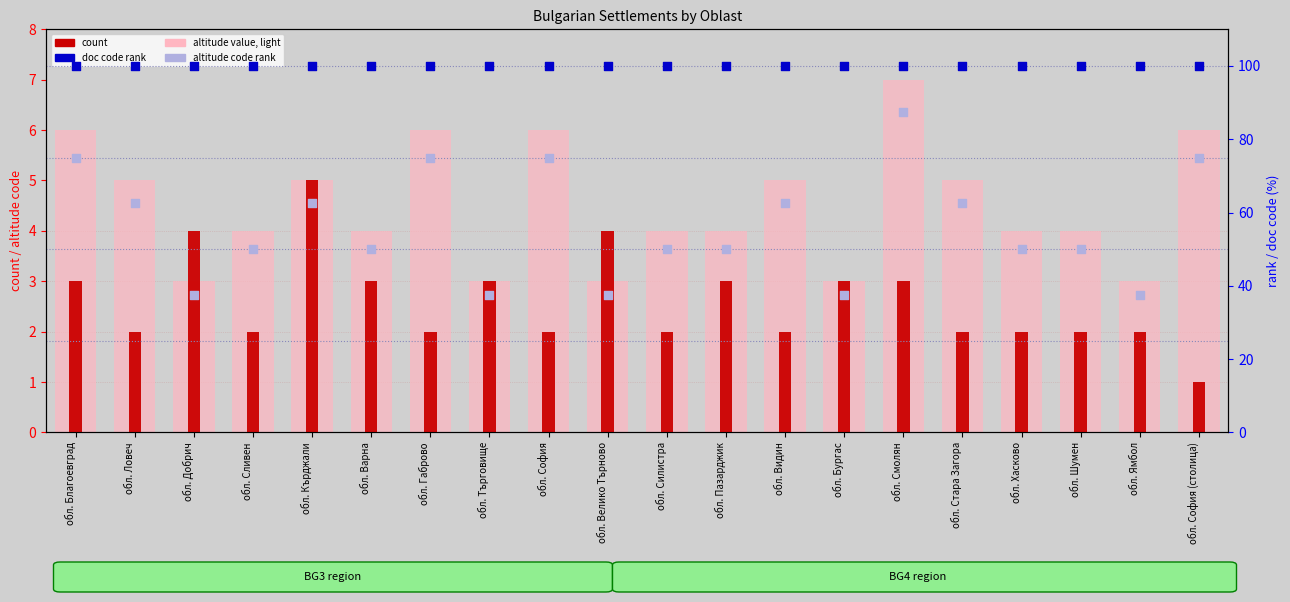

Which series has the largest Y range (max minus min)?

altitude code rank